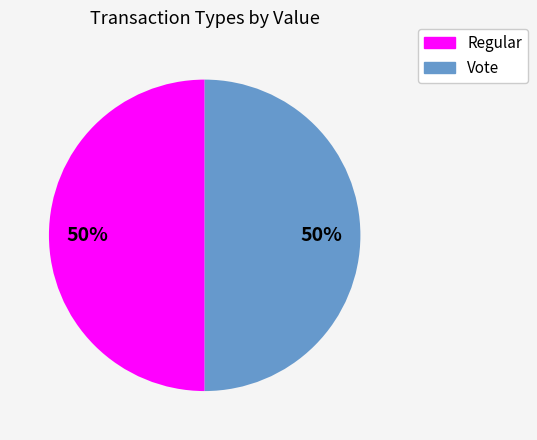

To the nearest percent, what percentage of the pie is Vote?

50%